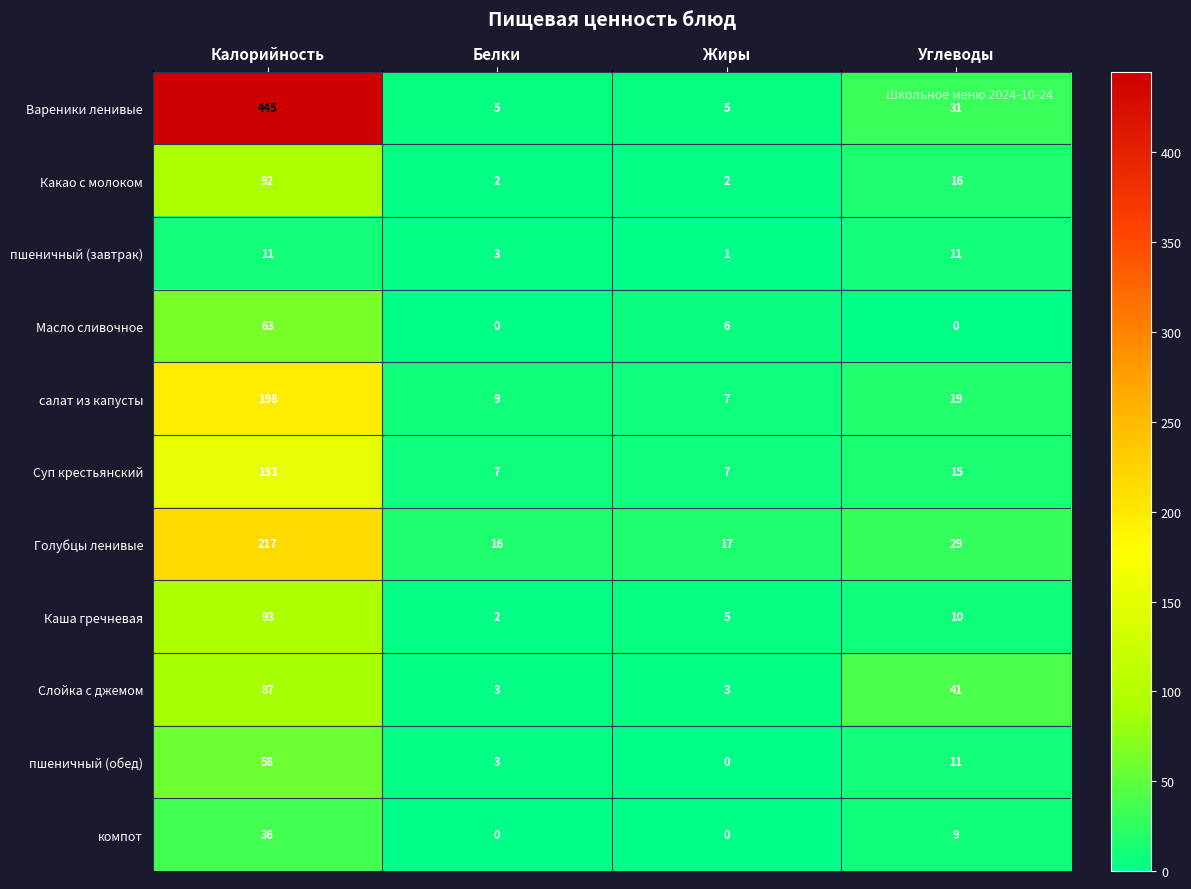

Which series has the widest spread of values?

Вареники ленивые